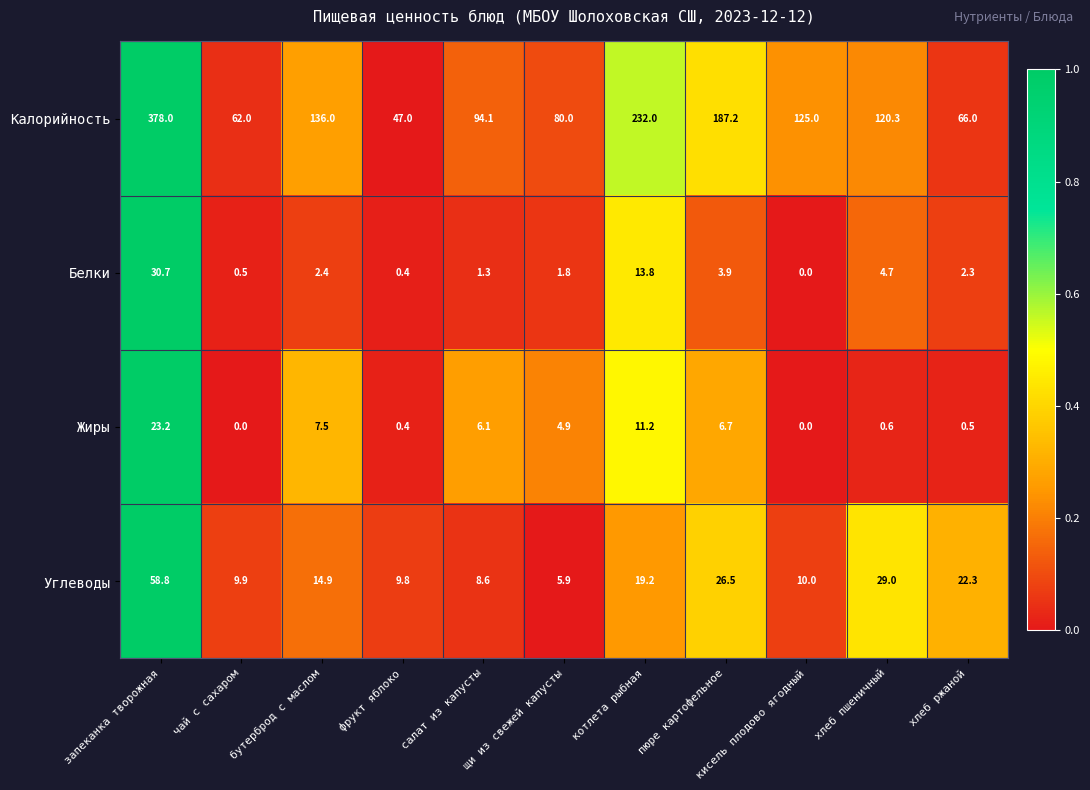

What is the total value across all series at чай с сахаром?

72.4